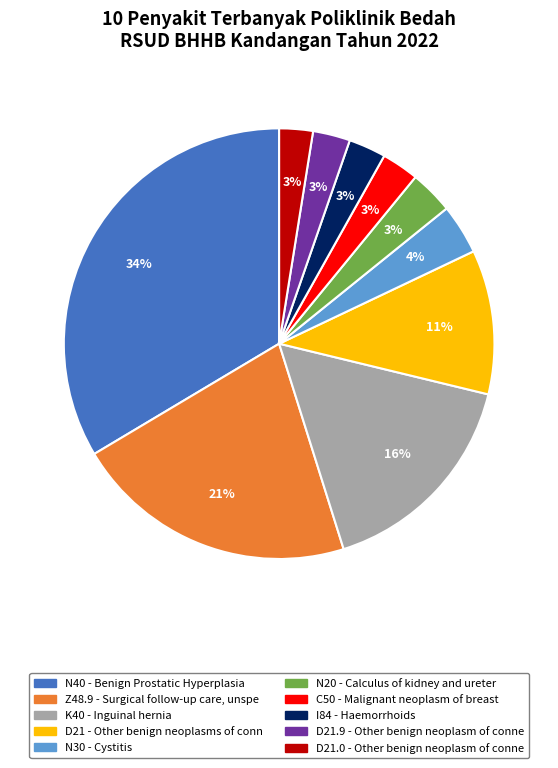

Approximately how many times larger is the value at I84 - Haemorrhoids compared to C50 - Malignant neoplasm of breast?

1.0